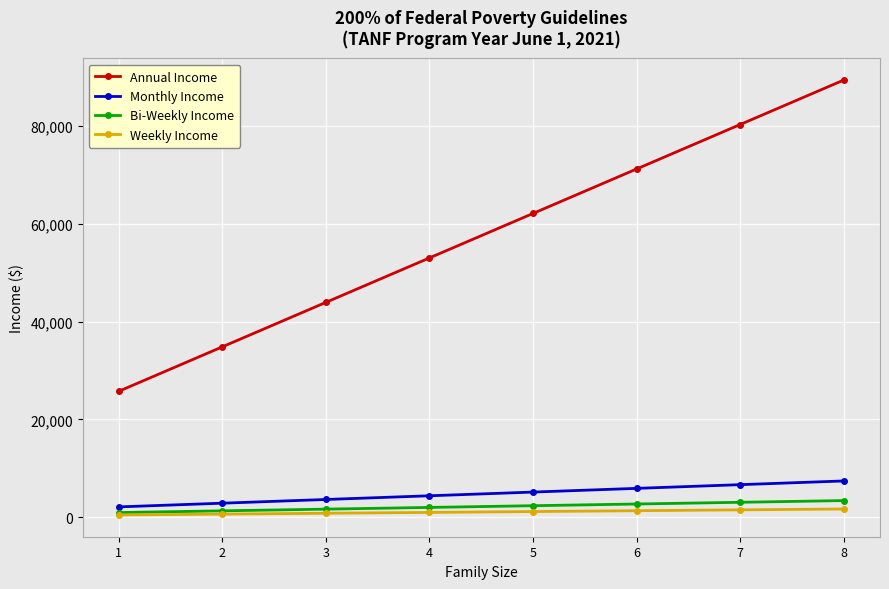

True or false: Annual Income has more than 0 interior local peaks.

False